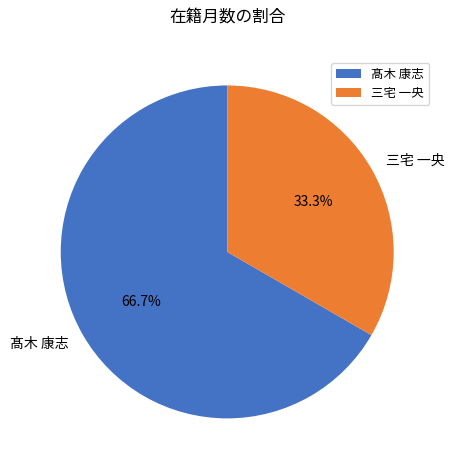

To the nearest percent, what portion does 三宅 一央 represent?

33%